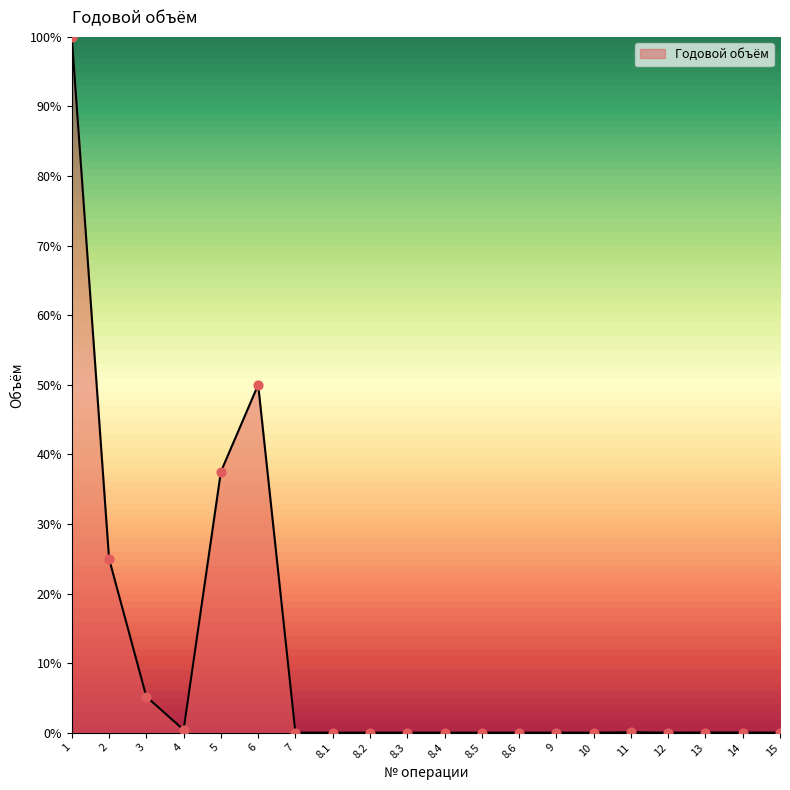

Which has a higher value, 5 or 8.3?

5